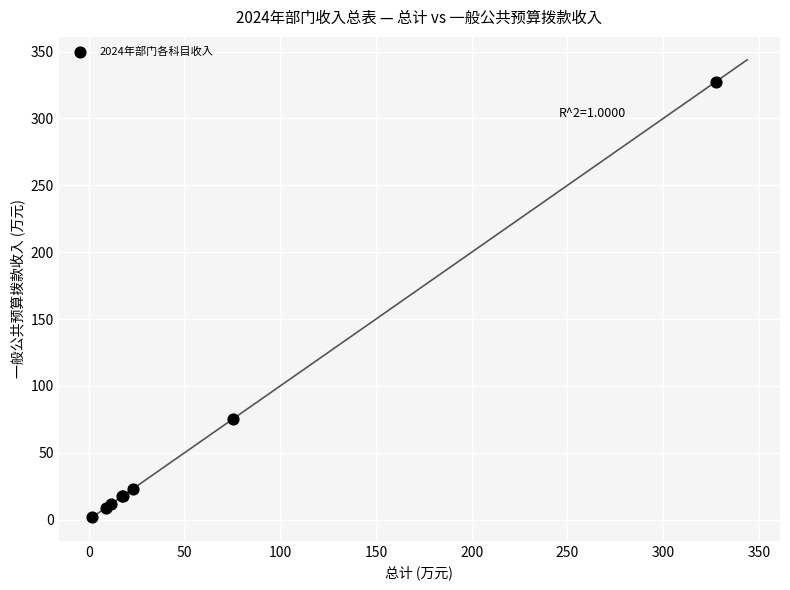

What Y value in the scatter plot is closest to 164?

75.3